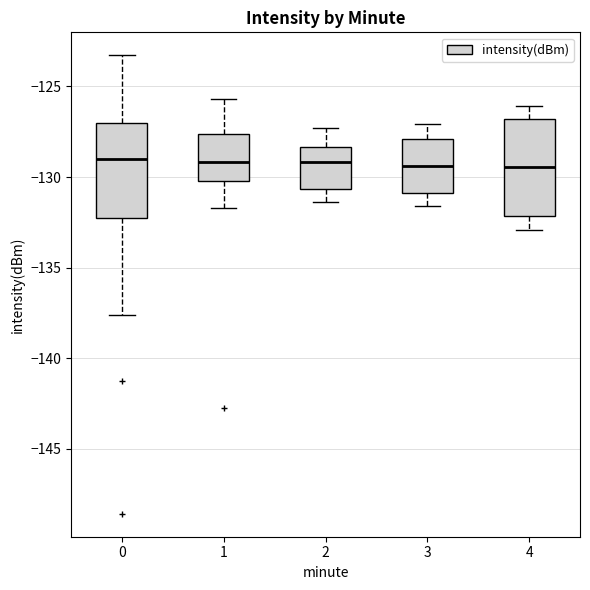

Reading left to right, read every box against the y-axis: the position of its median line, the range the box covers, and the ends of its whiskers. The values are not printed on the chart, so give them approximately, as read against the axis.

0: median -129.0, box -132.5 to -127.0, whiskers -137.5 to -123.5
1: median -129.0, box -130.0 to -127.5, whiskers -131.5 to -125.5
2: median -129.0, box -130.5 to -128.5, whiskers -131.5 to -127.5
3: median -129.5, box -131.0 to -128.0, whiskers -131.5 to -127.0
4: median -129.5, box -132.0 to -127.0, whiskers -133.0 to -126.0